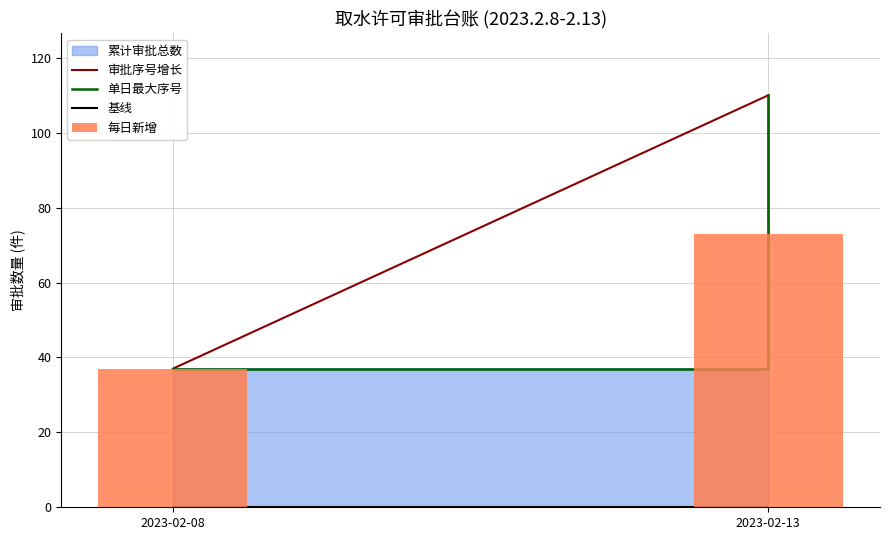

Reading right to left, what are all the values shown in this chart?

73	37